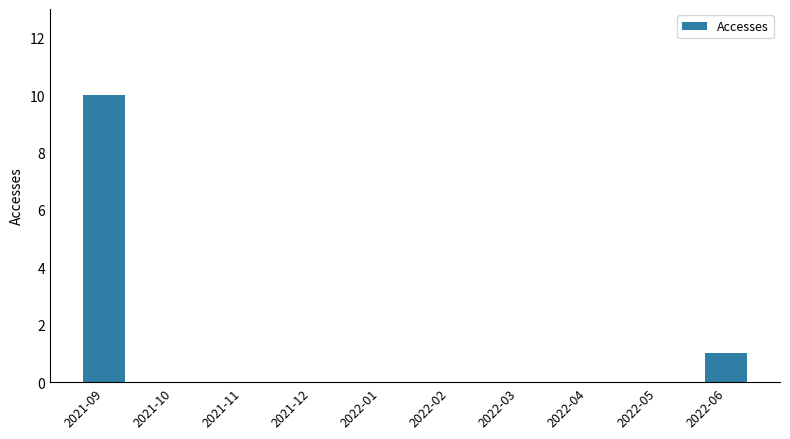

How many values are between 0 and 1?

9